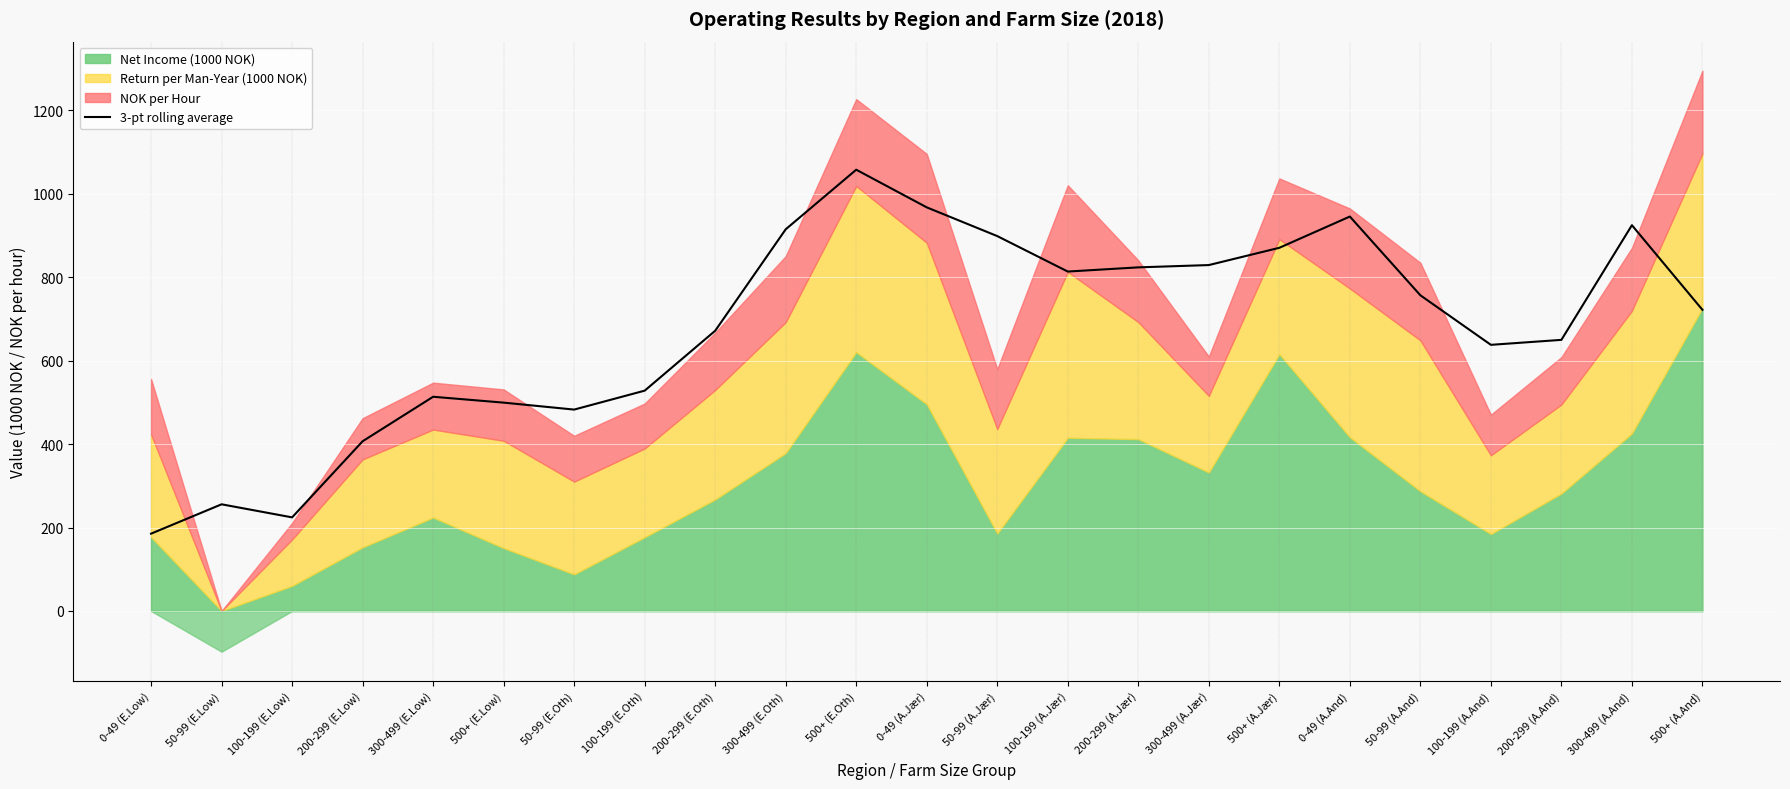

True or false: the data shows 823.9 at 200-299 (A.Jær).

True